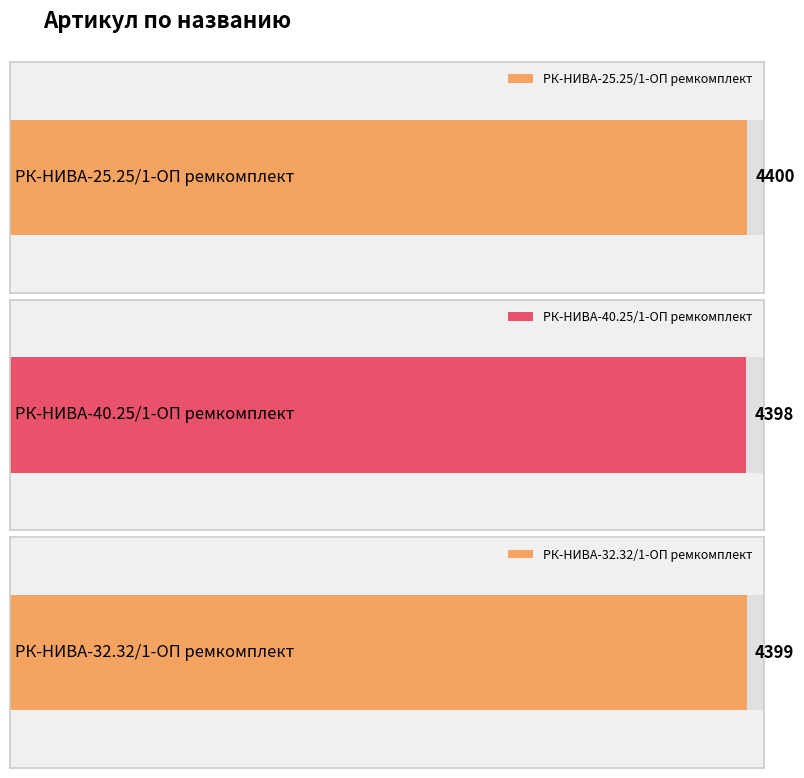

Which label corresponds to the smallest value in the chart?

РК-НИВА-40.25/1-ОП ремкомплект